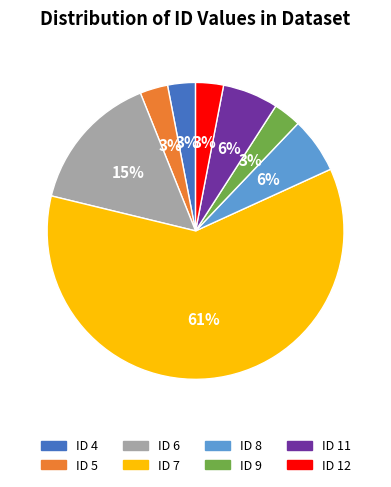

To the nearest percent, what is the combined percentage of ID 7 and ID 8?

67%